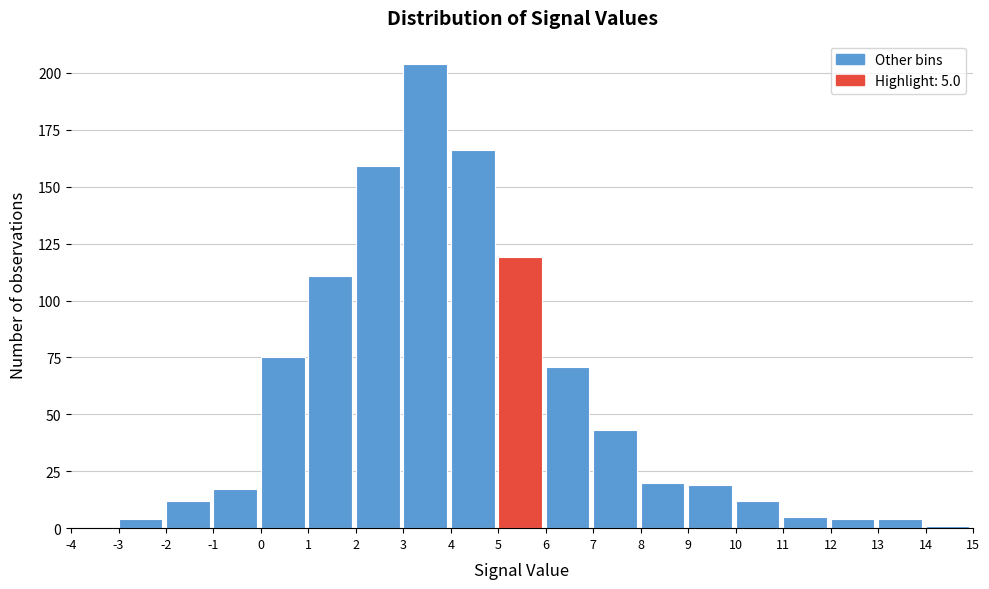

Over which range of the x-axis is the bar tallest?

3 to 4